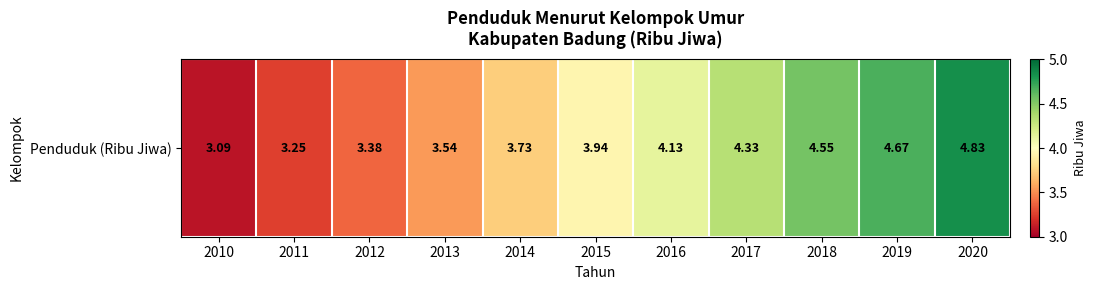

What is the average value?

3.9